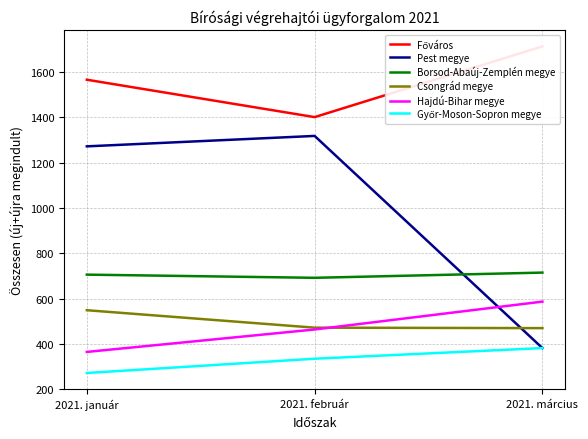

What is the label of the 1st point from the left?

2021. január